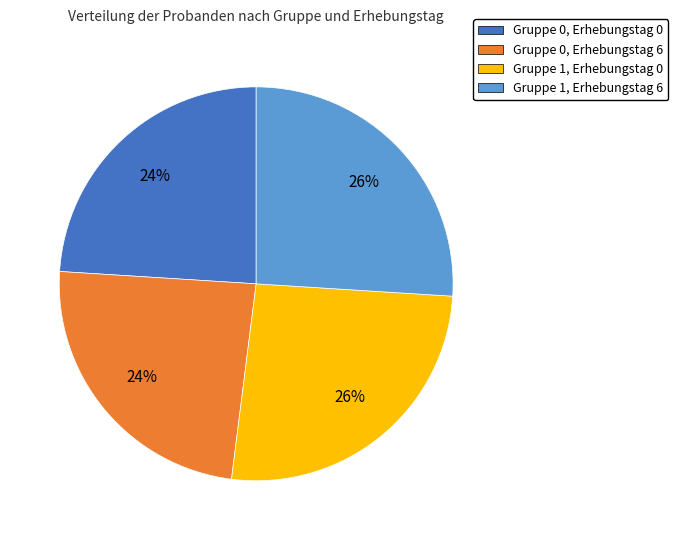

How many slices are in this pie chart?

4